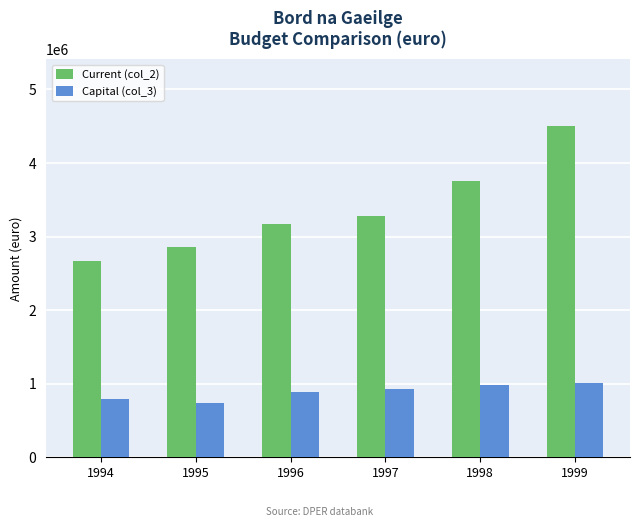

How many values in the Capital (col_3) series are below 932000?

3